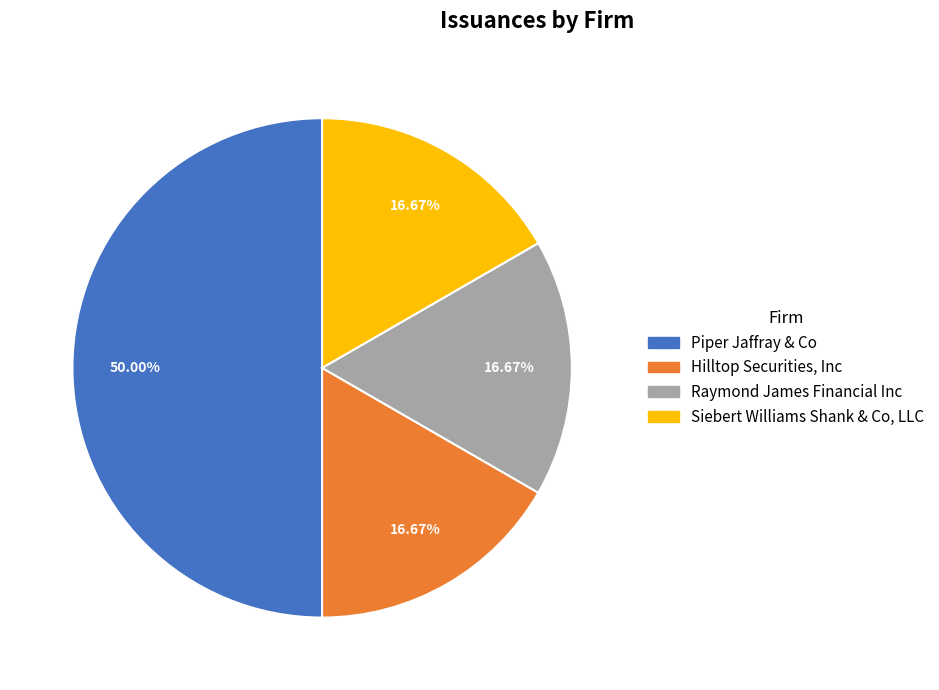

What is the total percentage of Raymond James Financial Inc and Siebert Williams Shank & Co, LLC?

33.3%